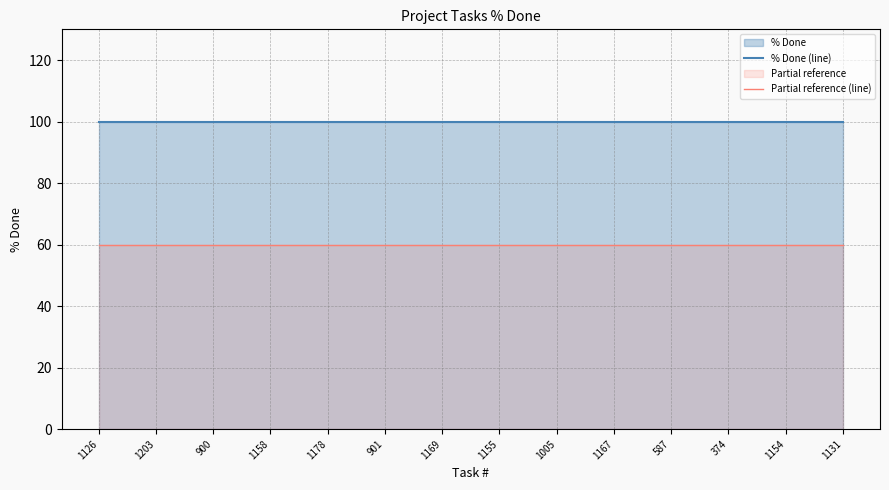

Reading left to right, what are all the values shown in this chart?

% Done (line): 100	100	100	100	100	100	100	100	100	100	100	100	100	100
Partial reference (line): 60	60	60	60	60	60	60	60	60	60	60	60	60	60